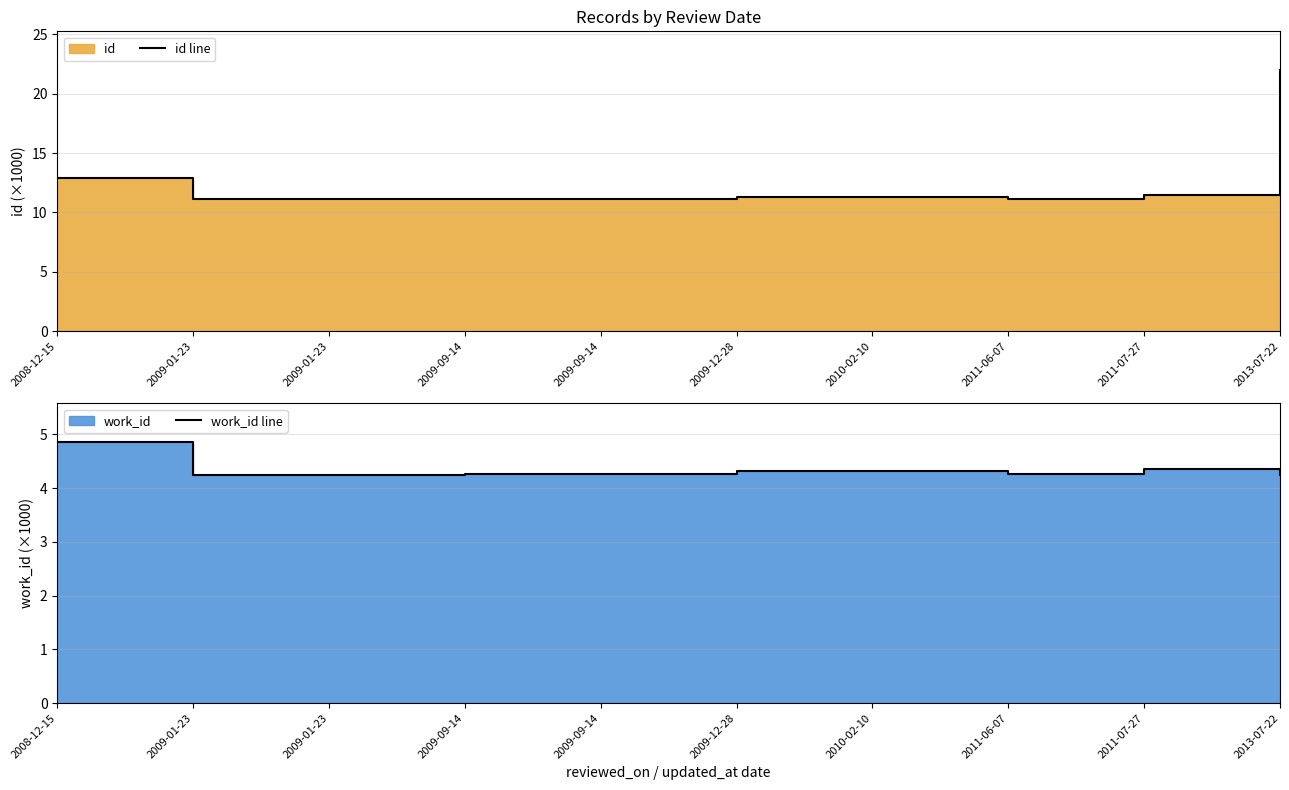

List the series in order of their peak value, highest first.

id line, work_id line